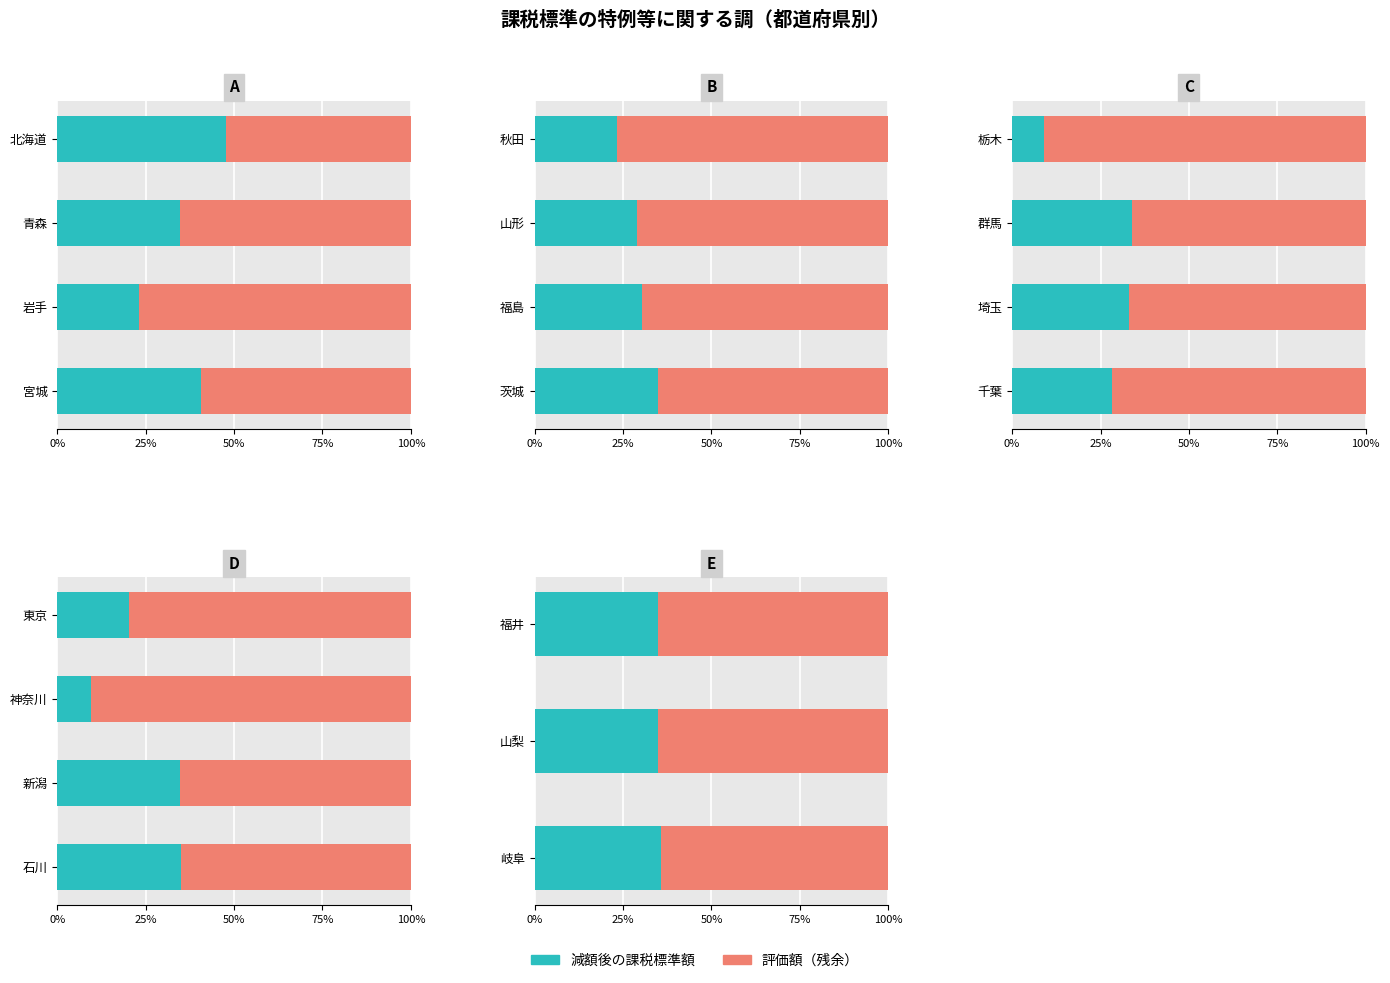

How many bars are there in each group?

2